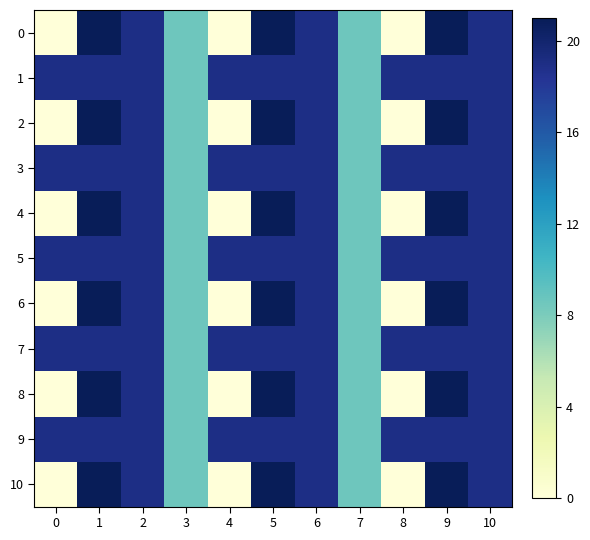

Reading left to right, list all the values displayed in this chart.

0: 0=0.0	1=21.0	2=19.0	3=8.6	4=0.0	5=21.0	6=19.0	7=8.6	8=0.0	9=21.0	10=19.0
1: 0=19.0	1=19.0	2=19.0	3=8.6	4=19.0	5=19.0	6=19.0	7=8.6	8=19.0	9=19.0	10=19.0
2: 0=0.0	1=21.0	2=19.0	3=8.6	4=0.0	5=21.0	6=19.0	7=8.6	8=0.0	9=21.0	10=19.0
3: 0=19.0	1=19.0	2=19.0	3=8.6	4=19.0	5=19.0	6=19.0	7=8.6	8=19.0	9=19.0	10=19.0
4: 0=0.0	1=21.0	2=19.0	3=8.6	4=0.0	5=21.0	6=19.0	7=8.6	8=0.0	9=21.0	10=19.0
5: 0=19.0	1=19.0	2=19.0	3=8.6	4=19.0	5=19.0	6=19.0	7=8.6	8=19.0	9=19.0	10=19.0
6: 0=0.0	1=21.0	2=19.0	3=8.6	4=0.0	5=21.0	6=19.0	7=8.6	8=0.0	9=21.0	10=19.0
7: 0=19.0	1=19.0	2=19.0	3=8.6	4=19.0	5=19.0	6=19.0	7=8.6	8=19.0	9=19.0	10=19.0
8: 0=0.0	1=21.0	2=19.0	3=8.6	4=0.0	5=21.0	6=19.0	7=8.6	8=0.0	9=21.0	10=19.0
9: 0=19.0	1=19.0	2=19.0	3=8.6	4=19.0	5=19.0	6=19.0	7=8.6	8=19.0	9=19.0	10=19.0
10: 0=0.0	1=21.0	2=19.0	3=8.6	4=0.0	5=21.0	6=19.0	7=8.6	8=0.0	9=21.0	10=19.0